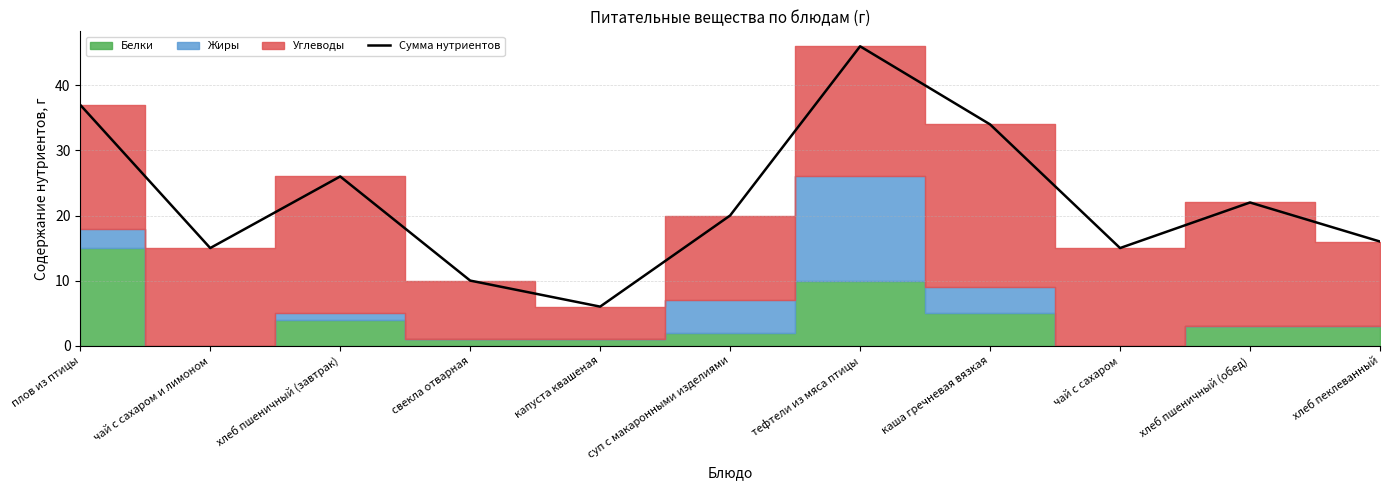

Reading left to right, extract all data points from this chart.

плов из птицы=37	чай с сахаром и лимоном=15	хлеб пшеничный (завтрак)=26	свекла отварная=10	капуста квашеная=6	суп с макаронными изделиями=20	тефтели из мяса птицы=46	каша гречневая вязкая=34	чай с сахаром=15	хлеб пшеничный (обед)=22	хлеб пеклеванный=16